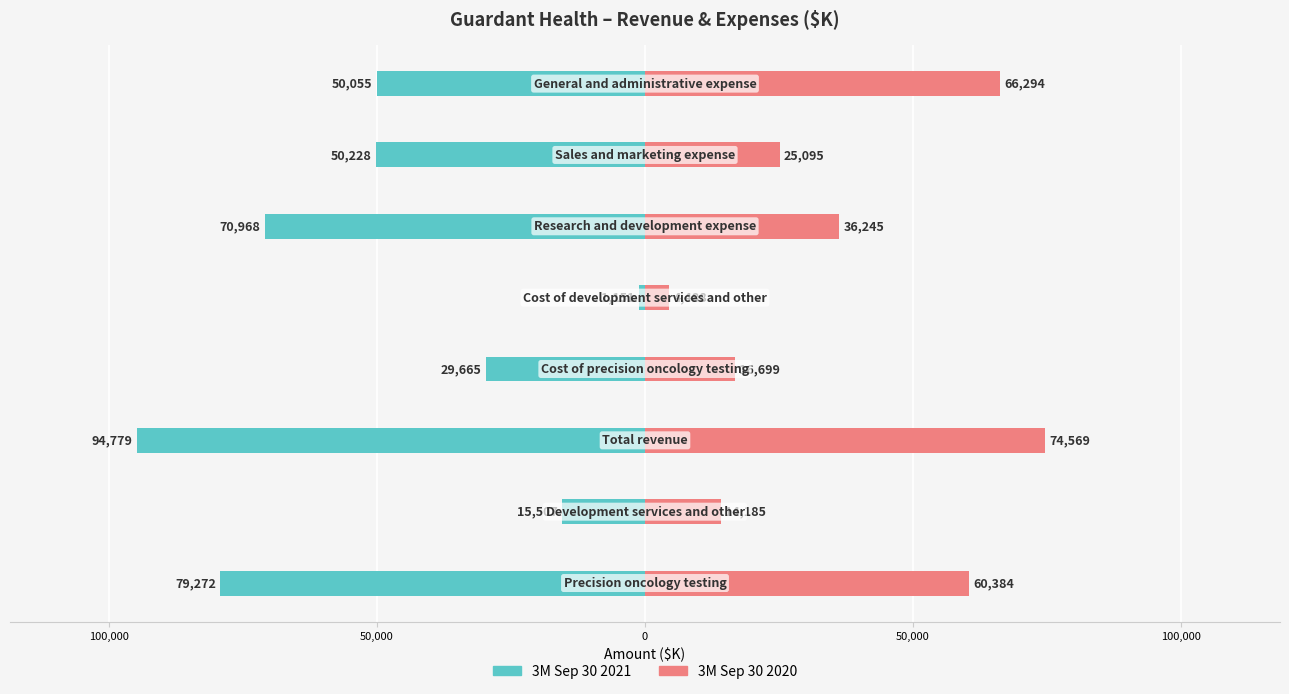

What value does the 3M Sep 30 2020 series have at 100,000?

14185